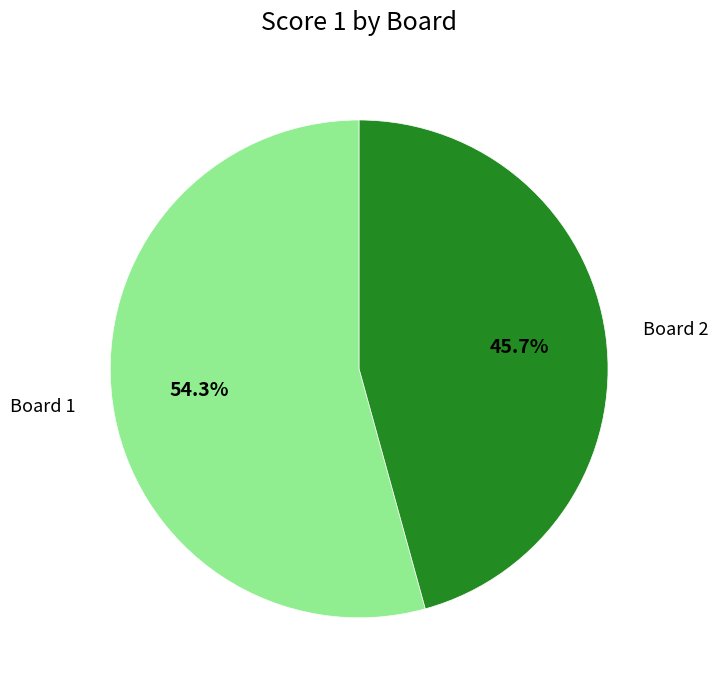

Is Board 1 the majority of the pie?

Yes